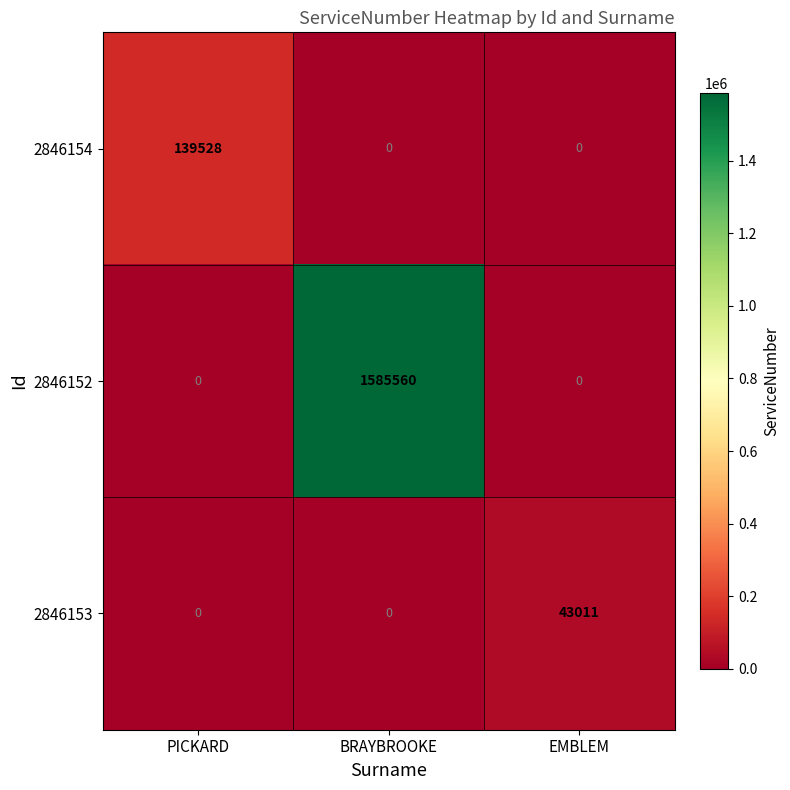

What is the spread (max minus min) of values at PICKARD?

139528